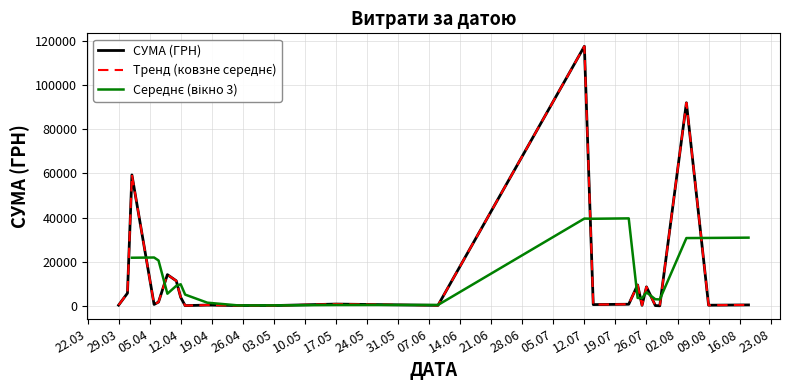

What is the difference between the maximum and minimum values?

117557.6